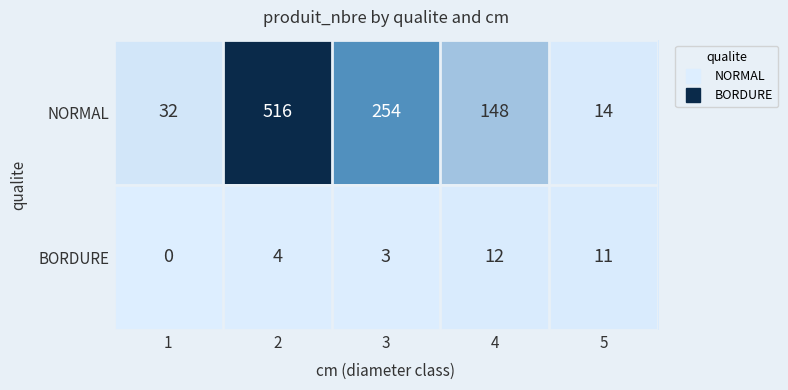

Count the number of data series in this chart.

2